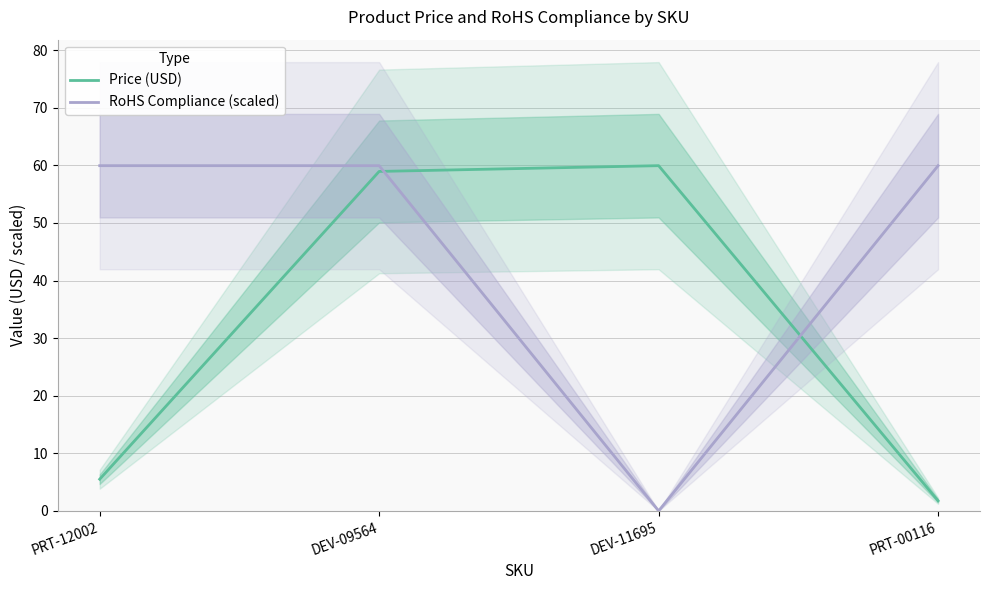

What is the label of the 3rd point from the left?

DEV-11695